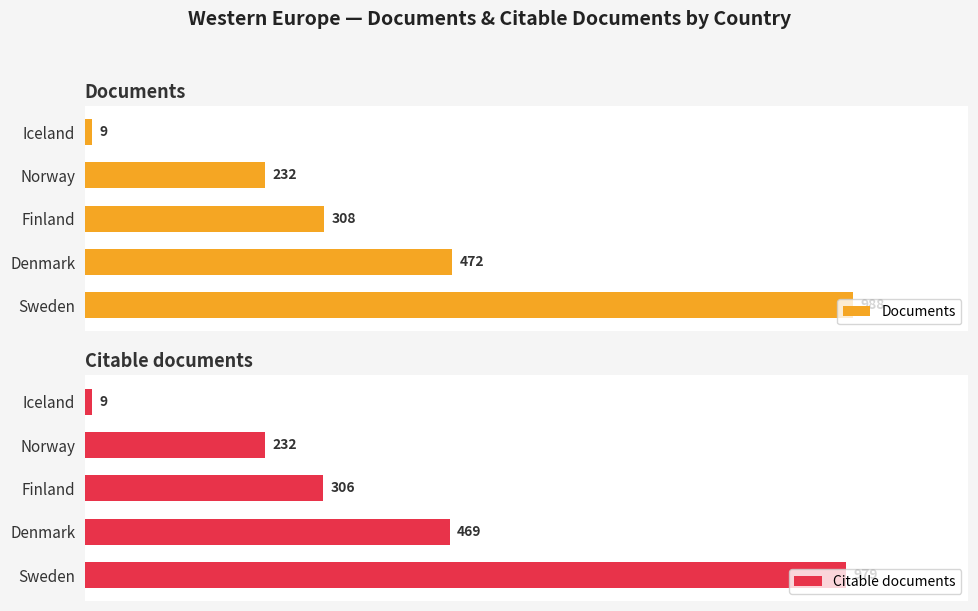

What is the sum of all Citable documents values?

1995